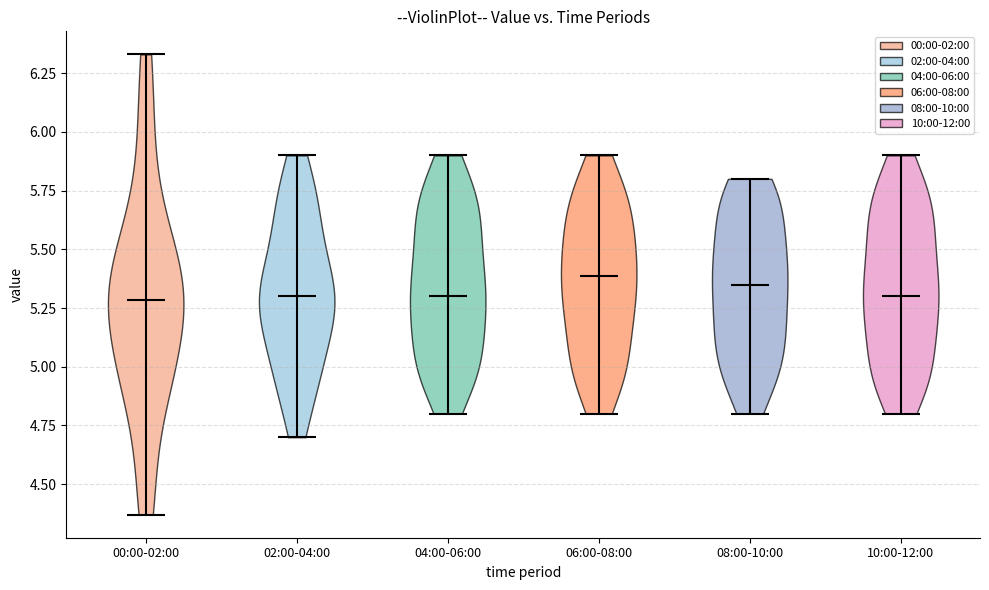

Reading left to right, read every violin against the y-axis: where its median line is, and the lowest and highest points it reaches. The values are not printed on the chart, so give them approximately, as read against the axis.

00:00-02:00: median line 5.30, lowest point 4.35, highest point 6.35
02:00-04:00: median line 5.30, lowest point 4.70, highest point 5.90
04:00-06:00: median line 5.30, lowest point 4.80, highest point 5.90
06:00-08:00: median line 5.40, lowest point 4.80, highest point 5.90
08:00-10:00: median line 5.35, lowest point 4.80, highest point 5.80
10:00-12:00: median line 5.30, lowest point 4.80, highest point 5.90